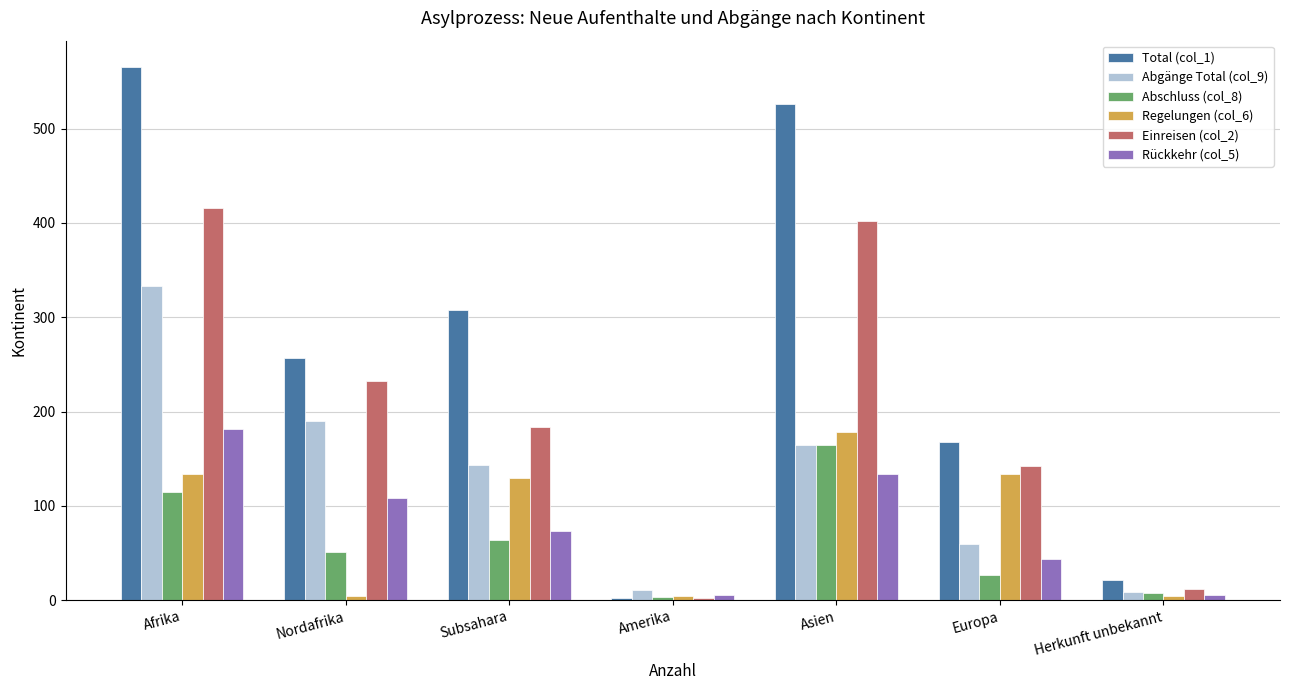

What is the total value across all series at Europa?

575